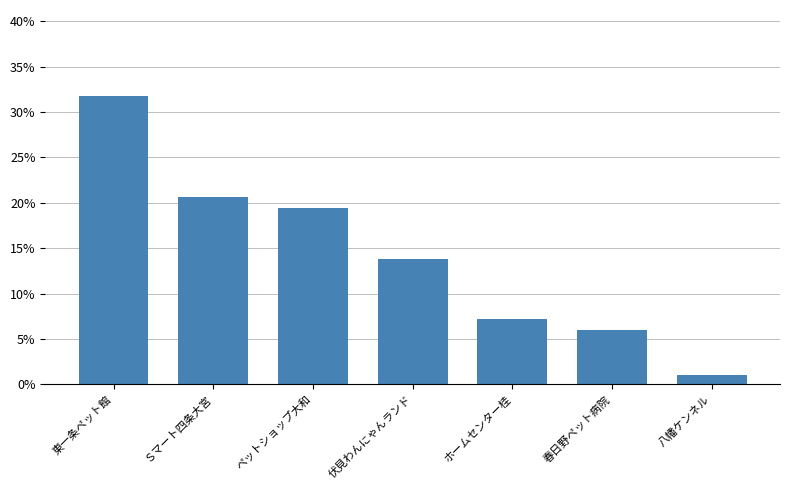

What is the sum of the values at 春日野ペット病院 and ホームセンター桂?

13.3